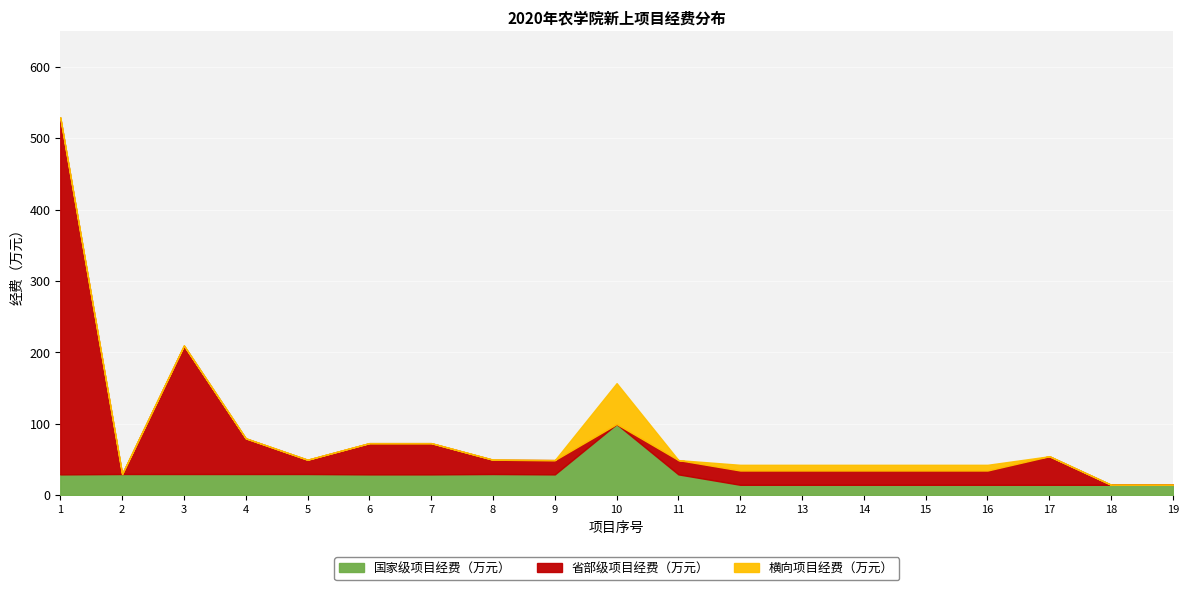

What is the approximate value of 省部级项目经费（万元） at 9?

20.0